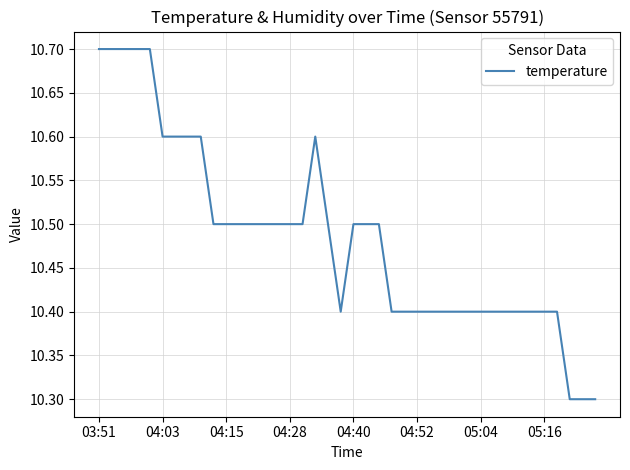

What is the smallest value displayed?

10.3